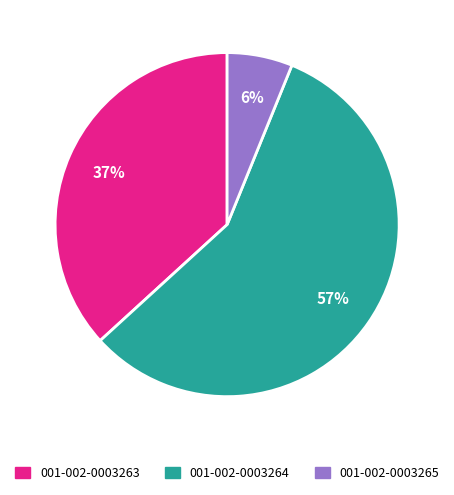

To the nearest percent, what is the difference between the largest and smallest slice percentages?

51%